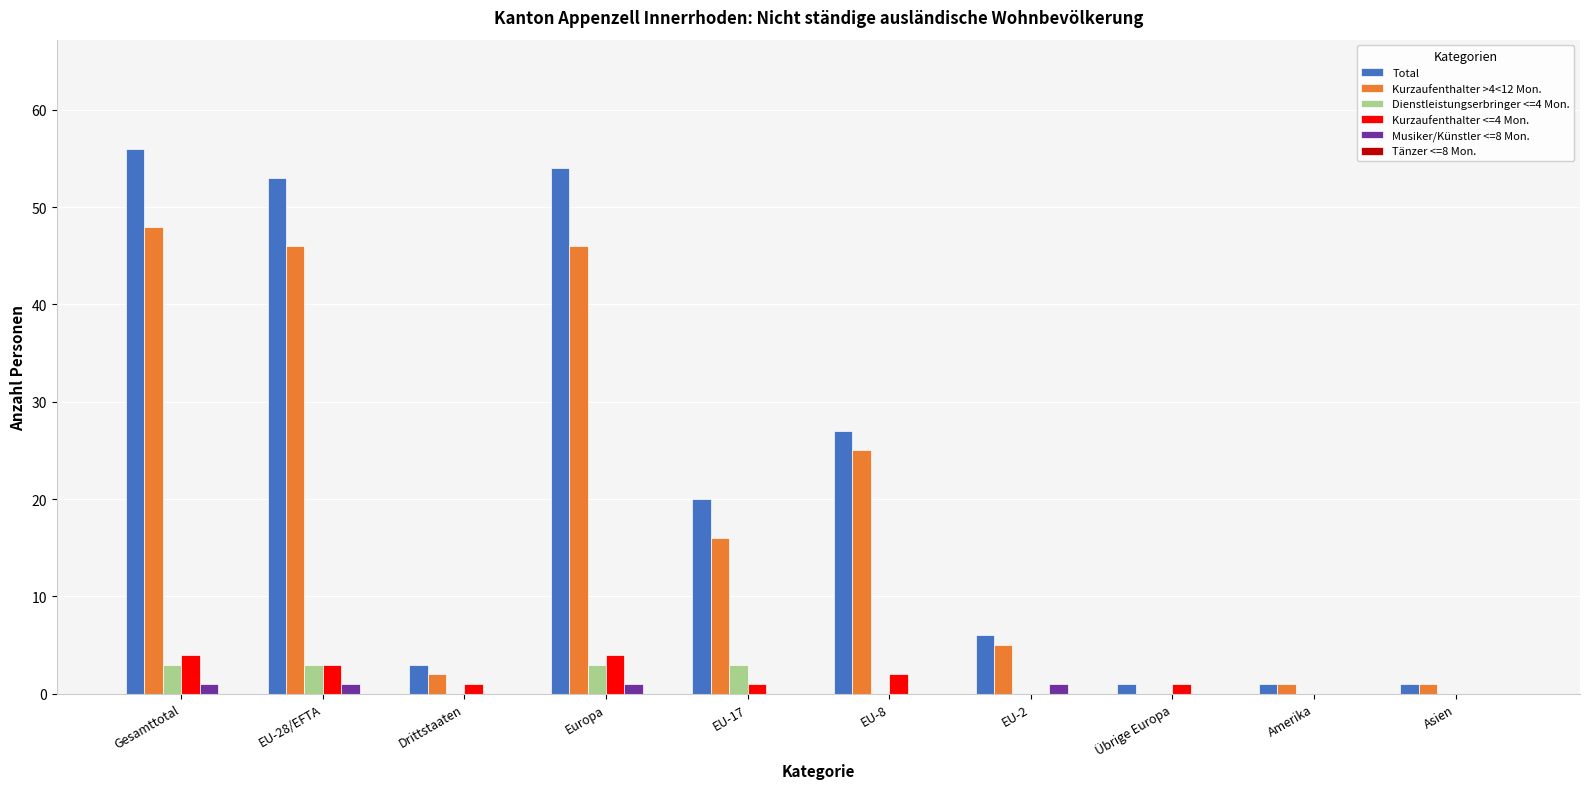

What is the greatest value displayed?

56